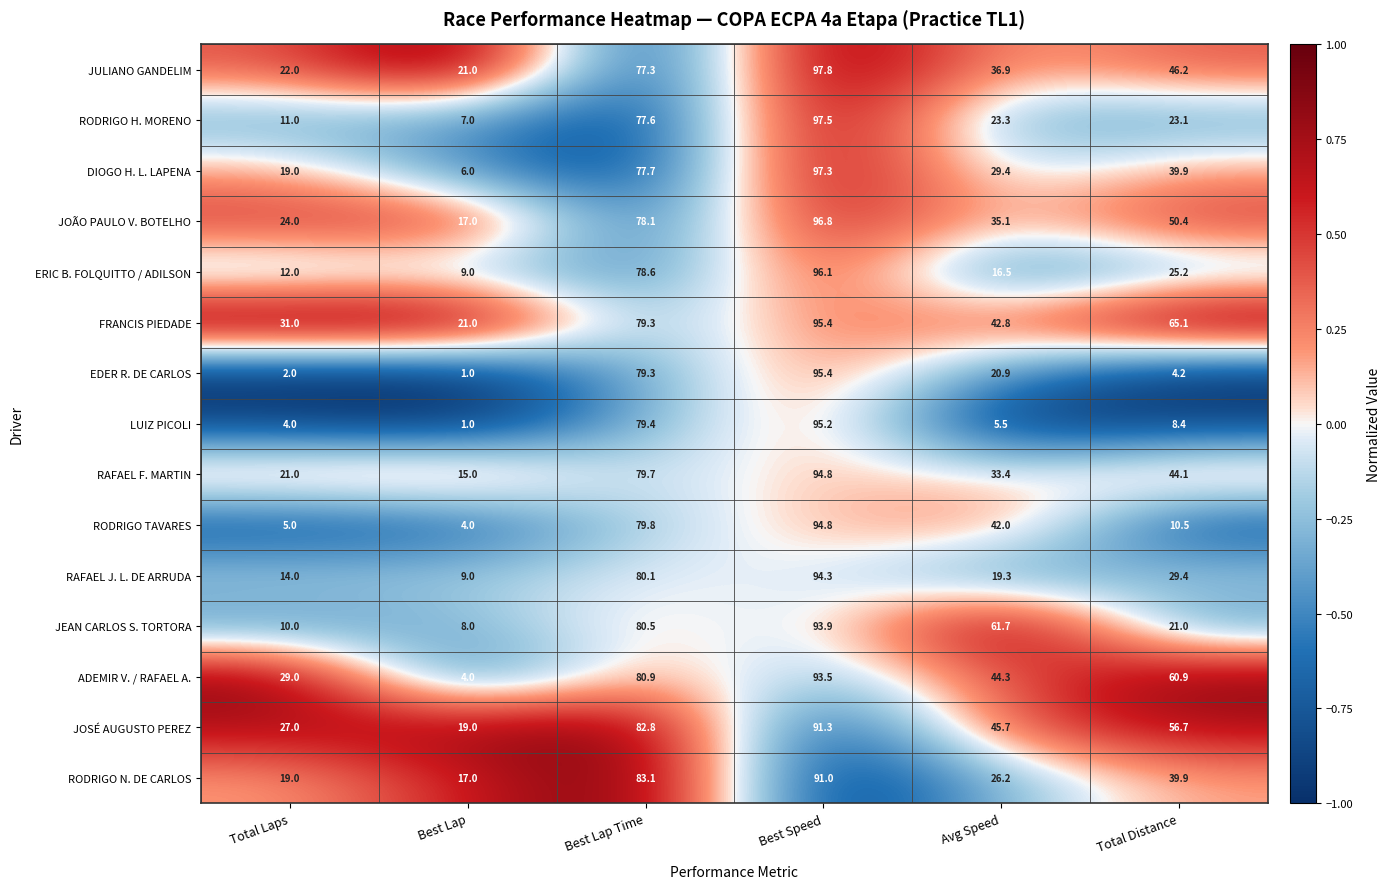

At which category is the sum across all series the highest?

Best Speed